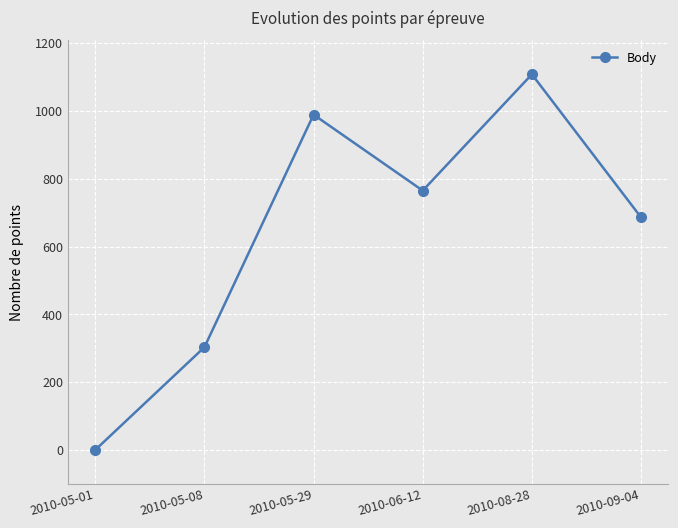

Which label corresponds to the smallest value in the chart?

2010-05-01